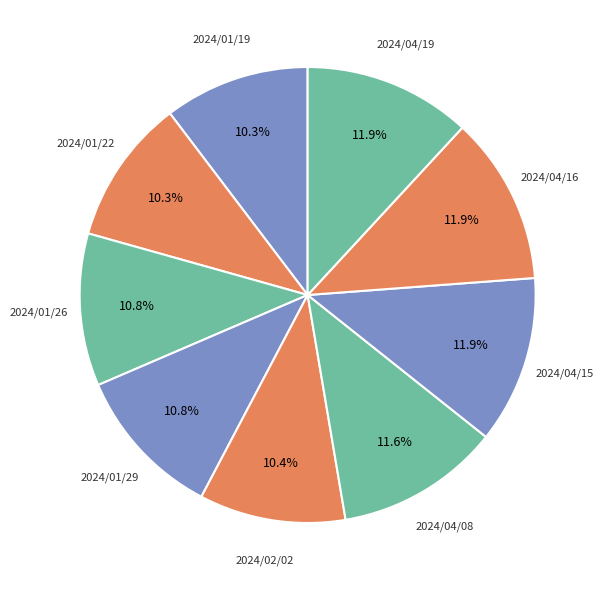

What portion of the pie excludes 2024/04/19?

88.1%